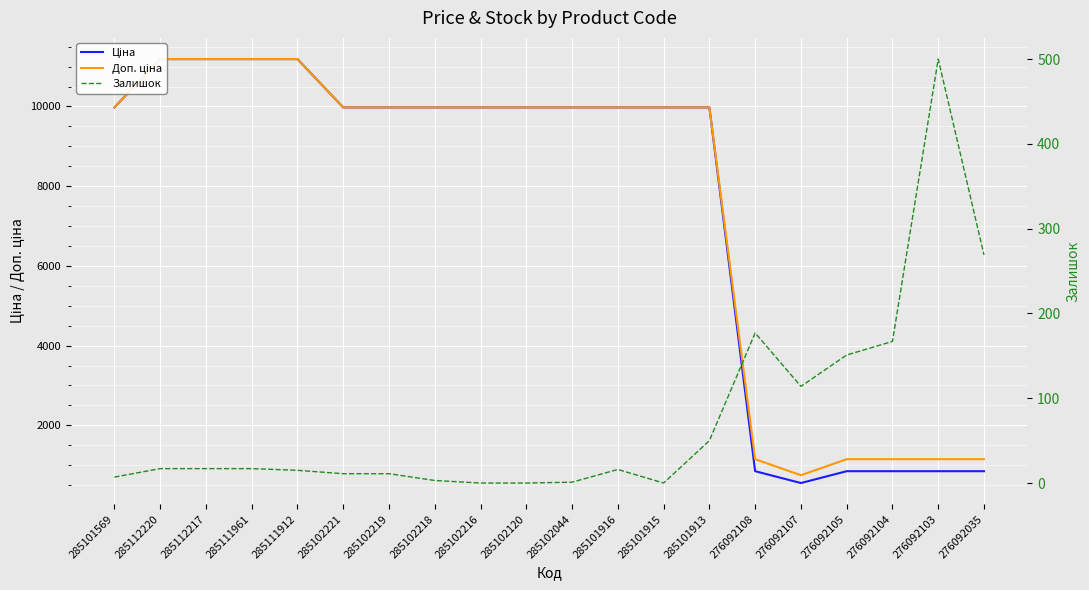

Reading right to left, list all the values displayed in this chart.

Ціна: 848.4	848.4	848.4	848.4	551.5	848.4	9975.0	9975.0	9975.0	9975.0	9975.0	9975.0	9975.0	9975.0	9975.0	11188.2	11188.2	11188.2	11188.2	9975.0
Доп. ціна: 1149.7	1149.7	1149.7	1149.7	747.0	1149.7	9975.0	9975.0	9975.0	9975.0	9975.0	9975.0	9975.0	9975.0	9975.0	11188.2	11188.2	11188.2	11188.2	9975.0
Залишок: 269.0	500.0	167.0	151.0	114.0	177.0	50.0	0.0	16.0	1.0	0.0	0.0	3.0	11.0	11.0	15.0	17.0	17.0	17.0	7.0